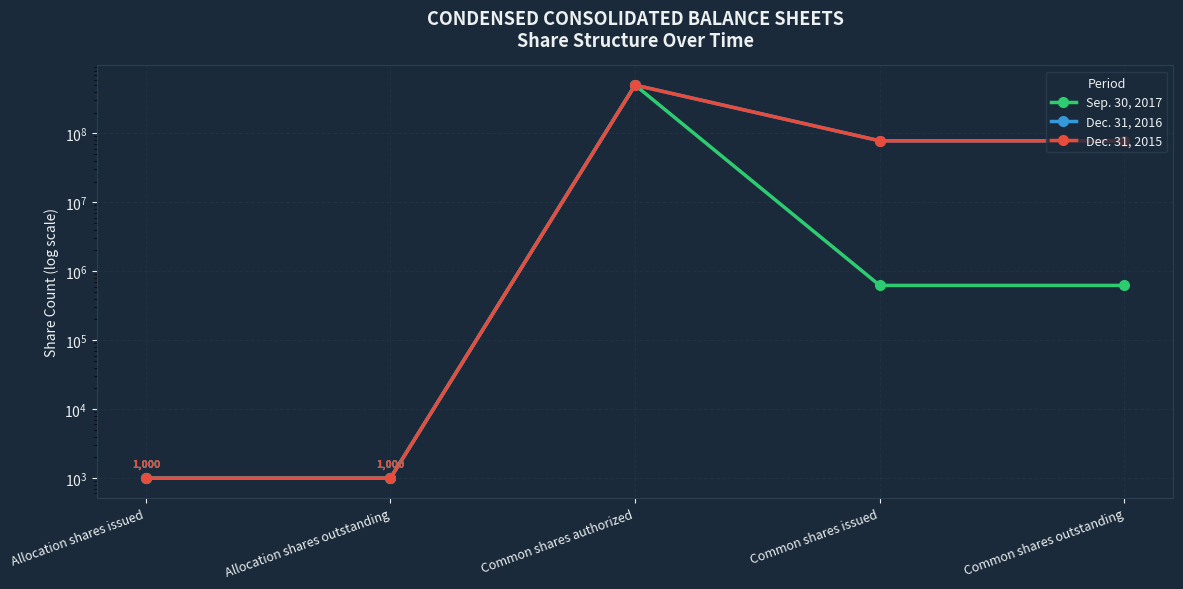

True or false: Dec. 31, 2016 and Sep. 30, 2017 intersect in this chart.

False